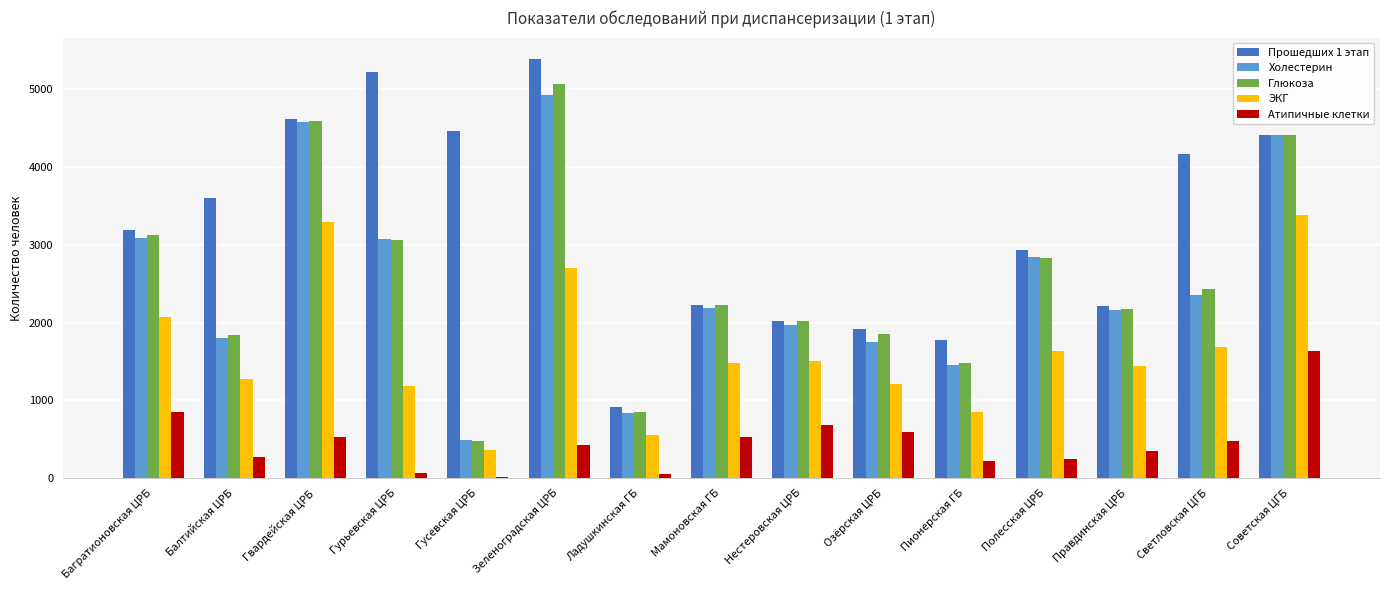

What is the total value across all series at Светловская ЦГБ?

11109